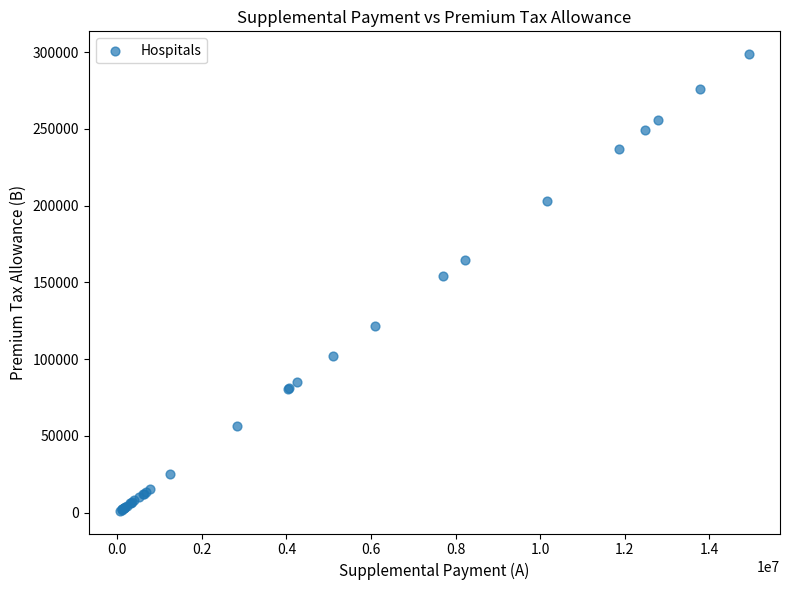

What Y value in the scatter plot is closest to 150010?

153864.9